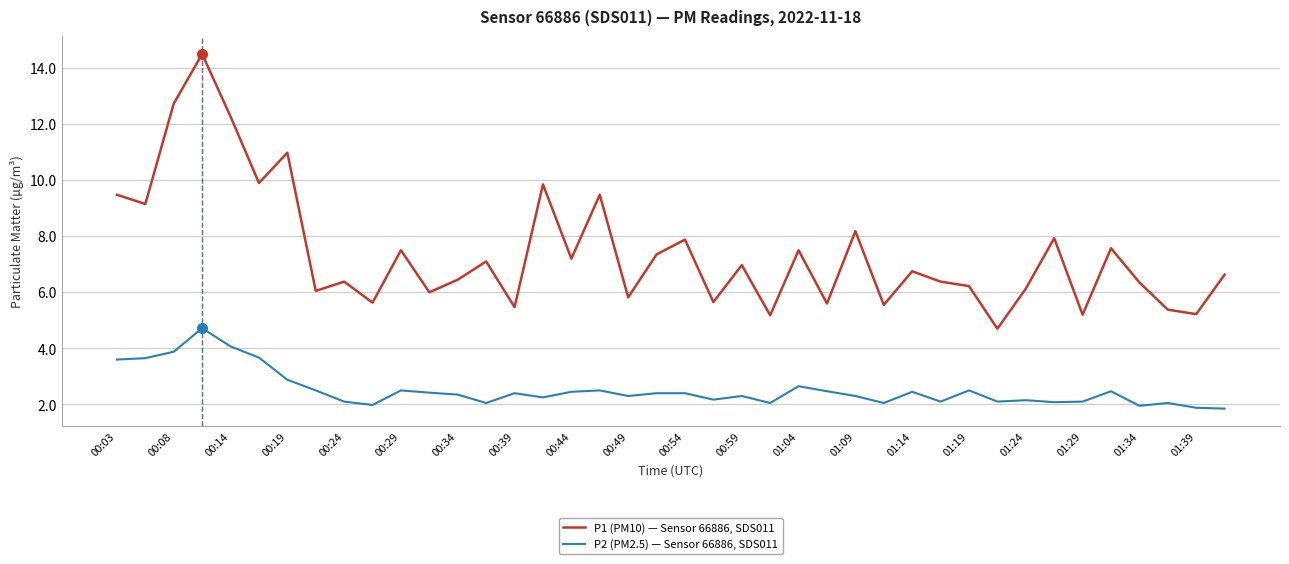

Is this an area chart (filled region under the line)?

No